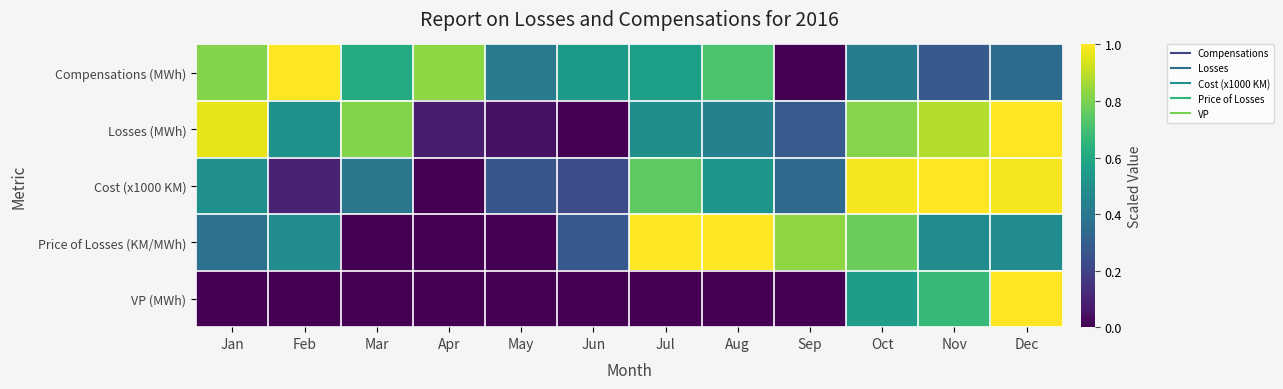

How many series are shown in this chart?

5